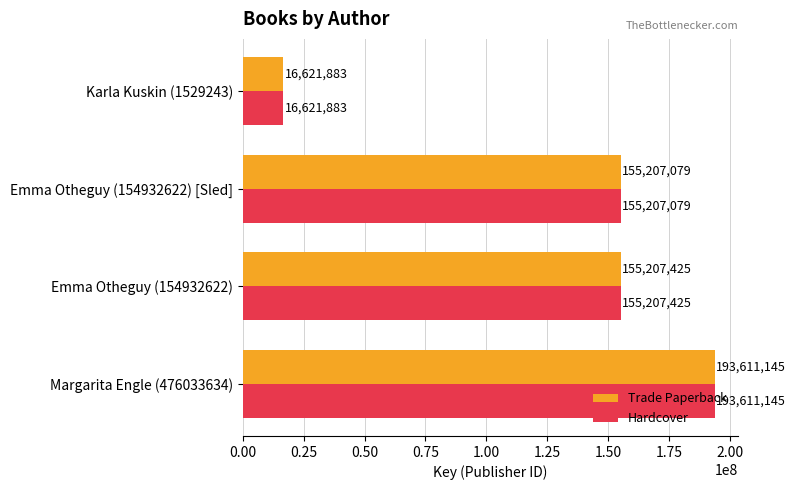

What is the difference between the maximum and minimum values in the Hardcover series?

176989262